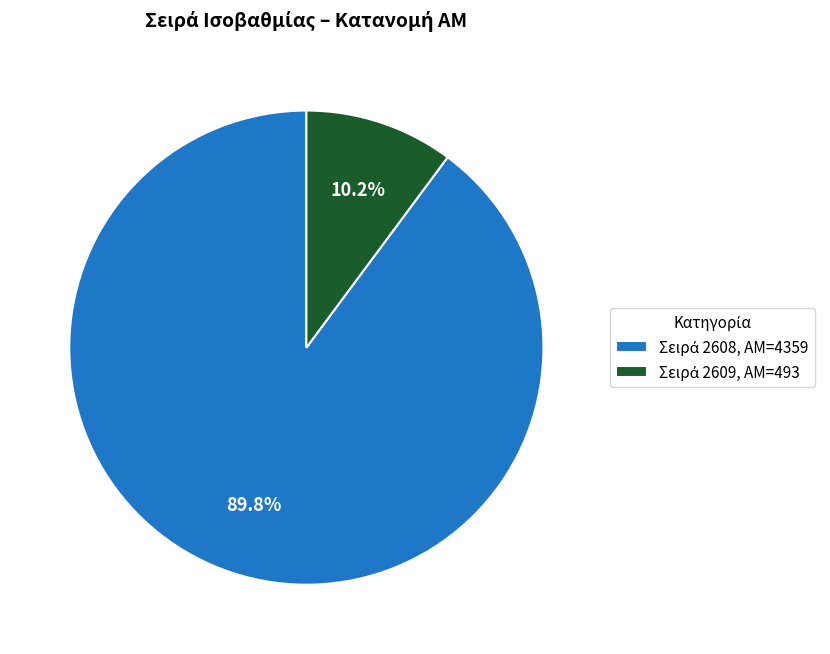

Is there a majority slice in this chart?

Yes